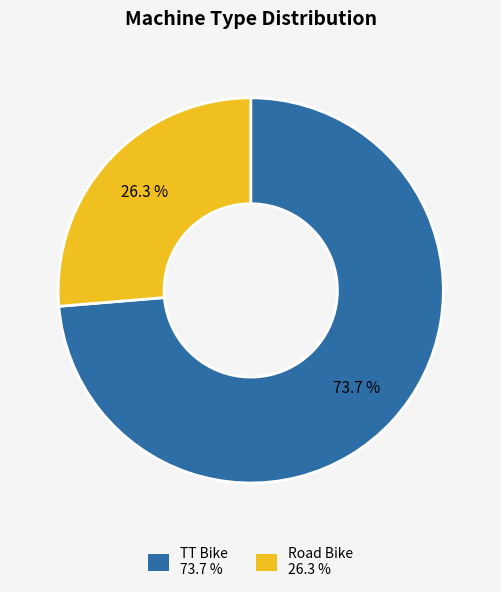

Which slice is the smallest?

Road Bike